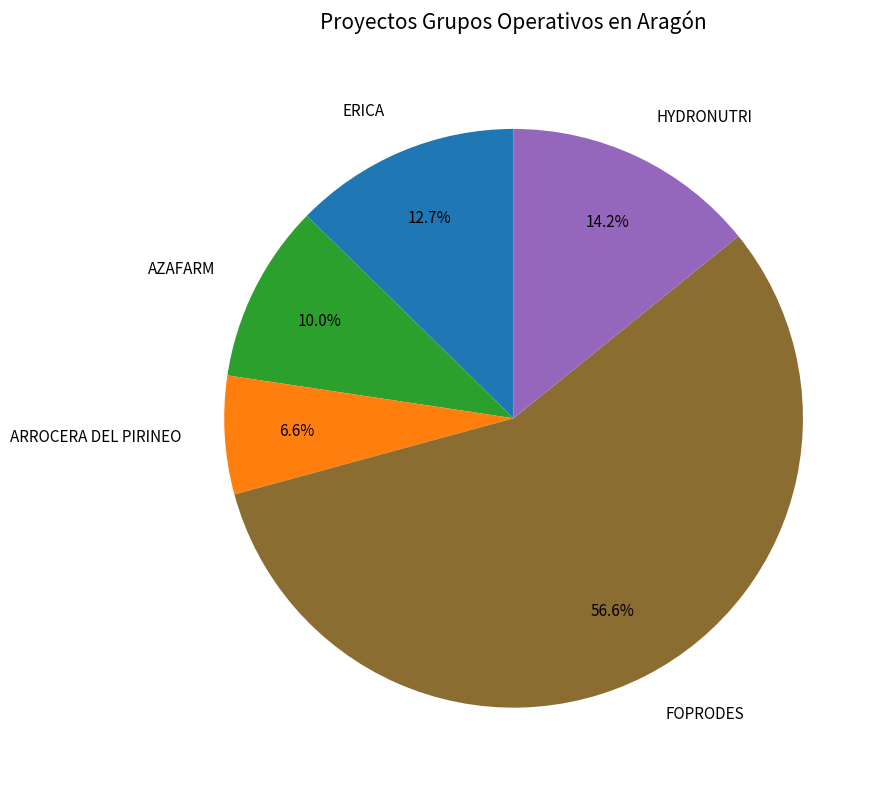

What is the smallest slice in the pie chart?

ARROCERA DEL PIRINEO